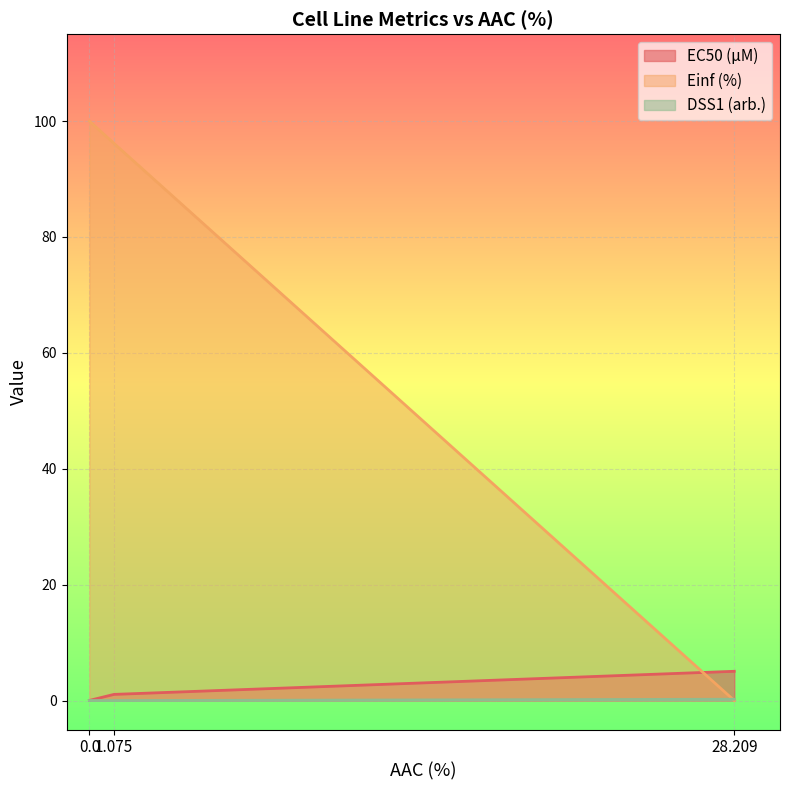

What is the sum of all EC50 (µM) values?

6.1